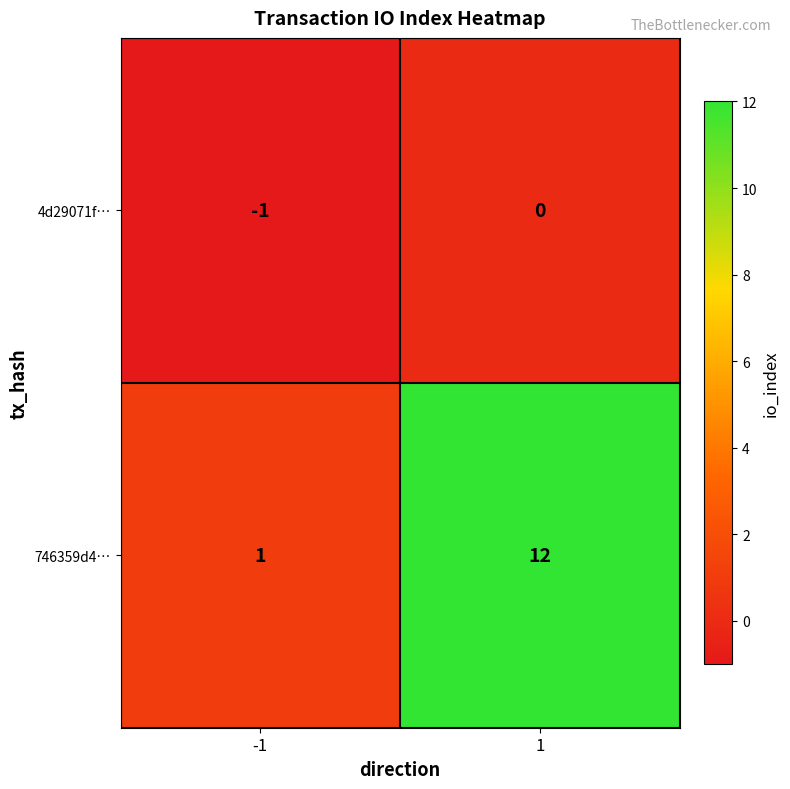

Which category has the highest value across all series?

1